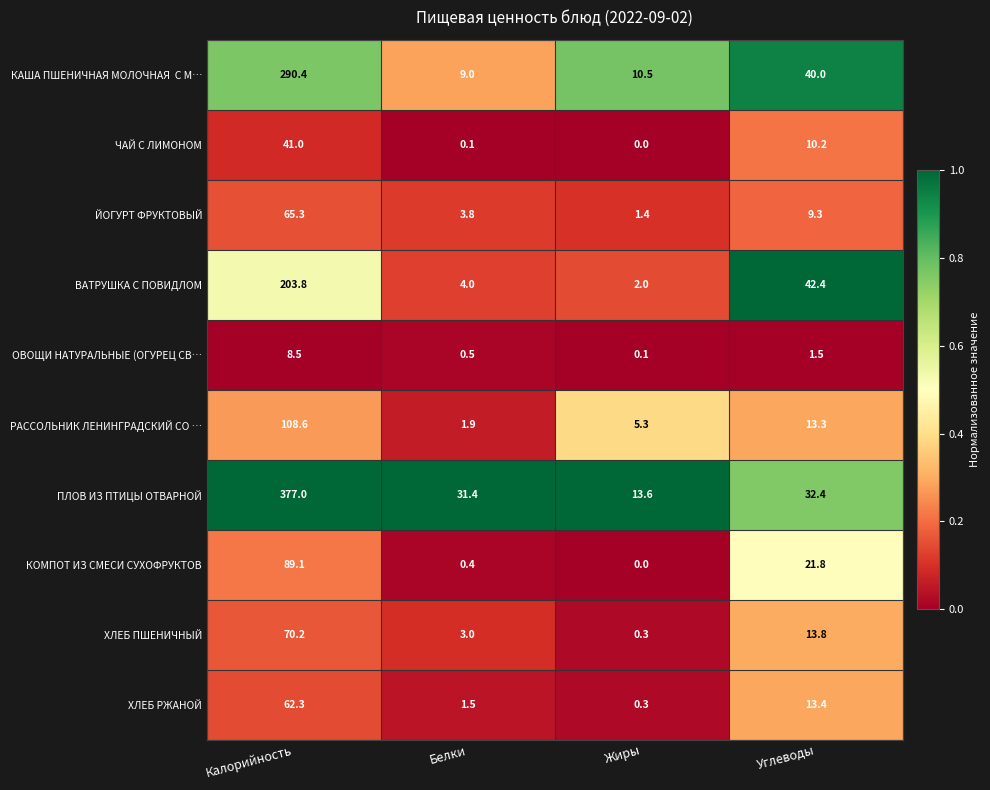

Rank the categories by ОВОЩИ НАТУРАЛЬНЫЕ (ОГУРЕЦ СВ… value from lowest to highest.

Жиры, Белки, Углеводы, Калорийность